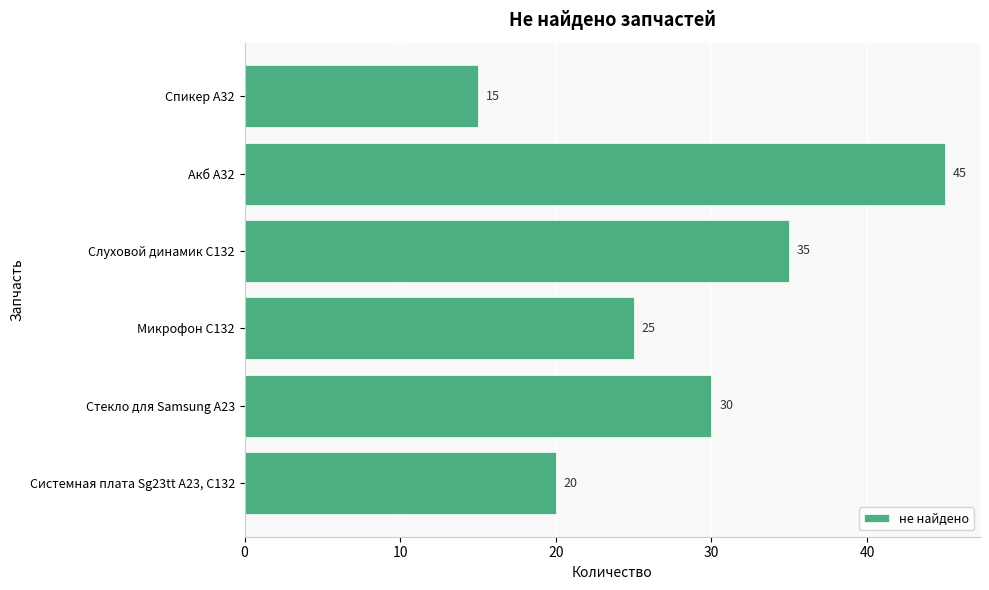

What is the greatest value displayed?

45